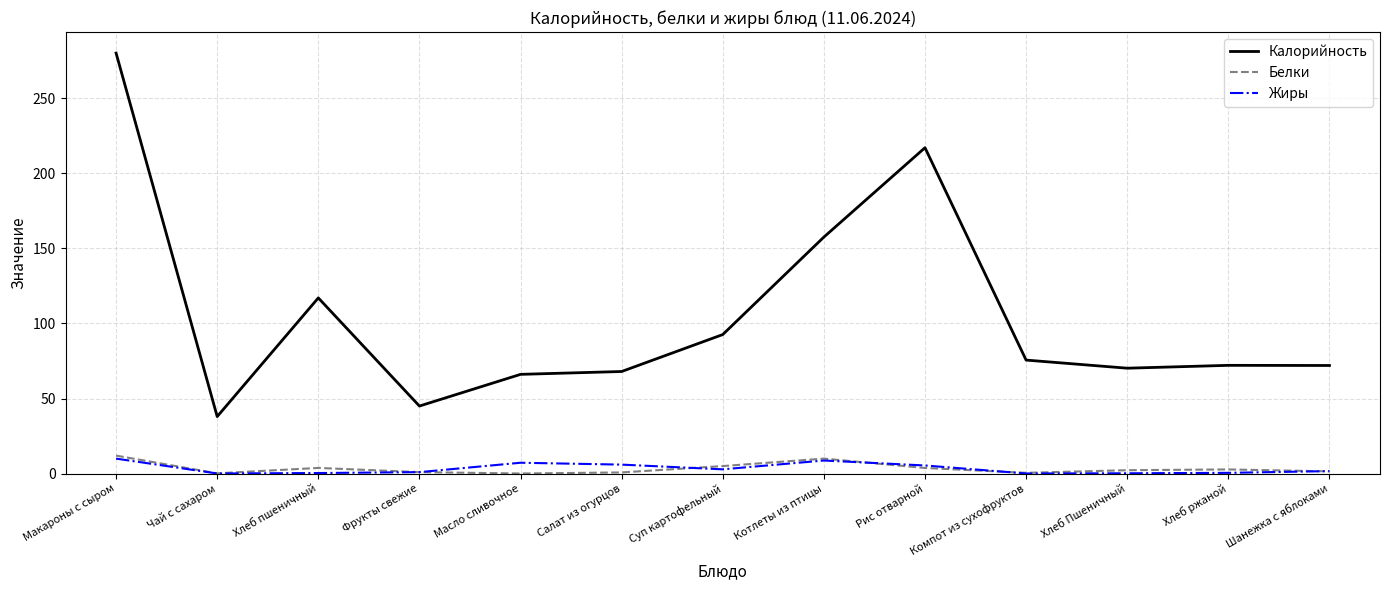

How many lines are shown in the chart?

3